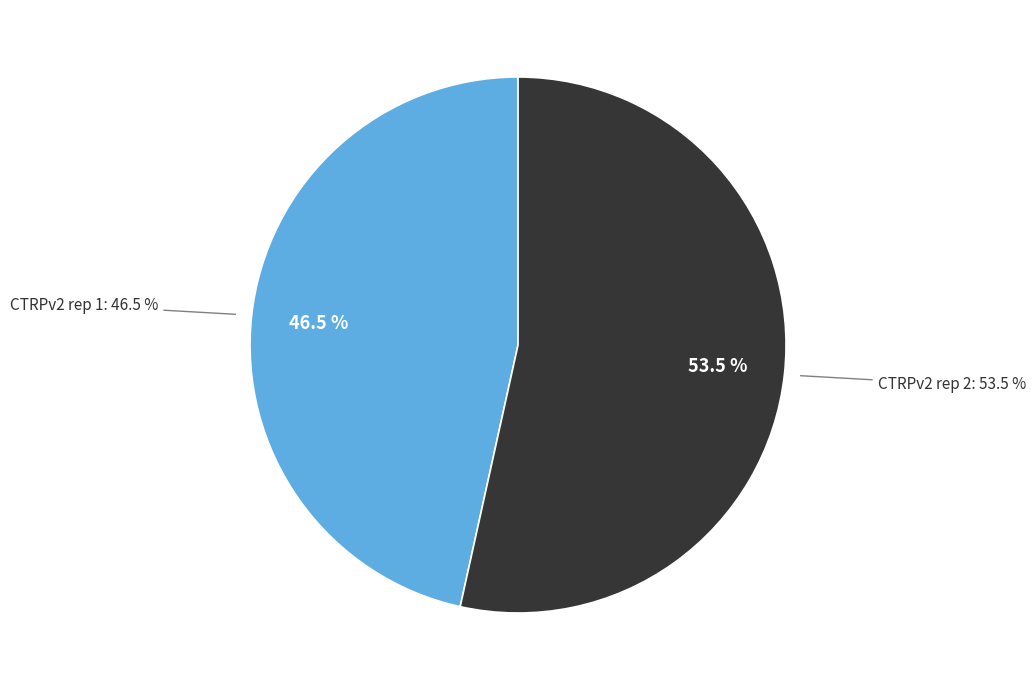

To the nearest percent, what is the average slice percentage?

50%